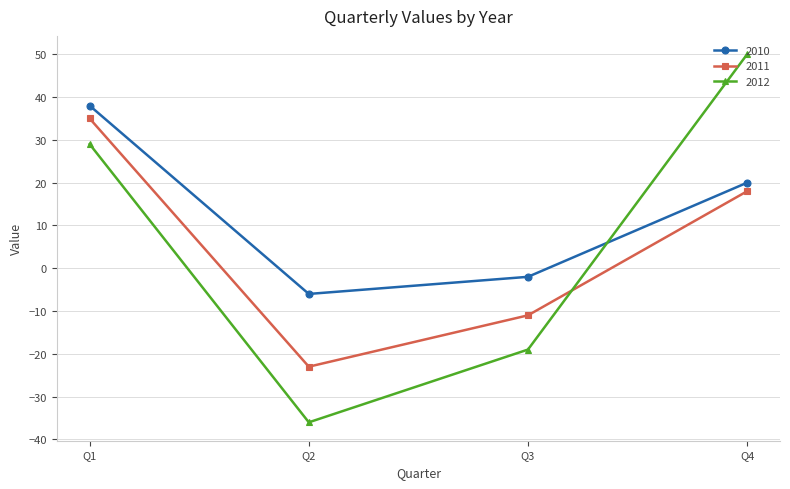

At which label is 2010 closest to 16?

Q4